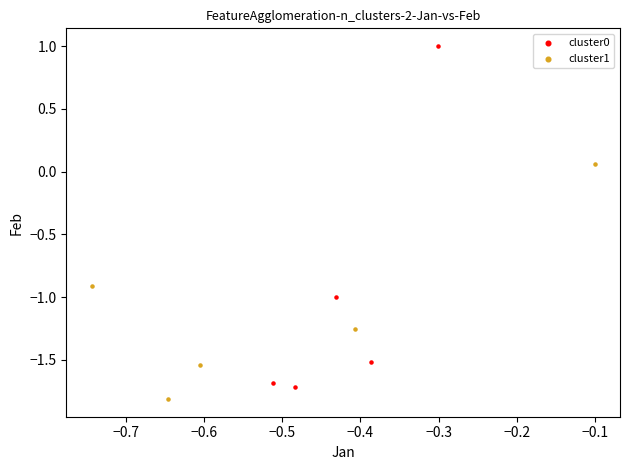

Which series reaches the minimum Y coordinate?

cluster1